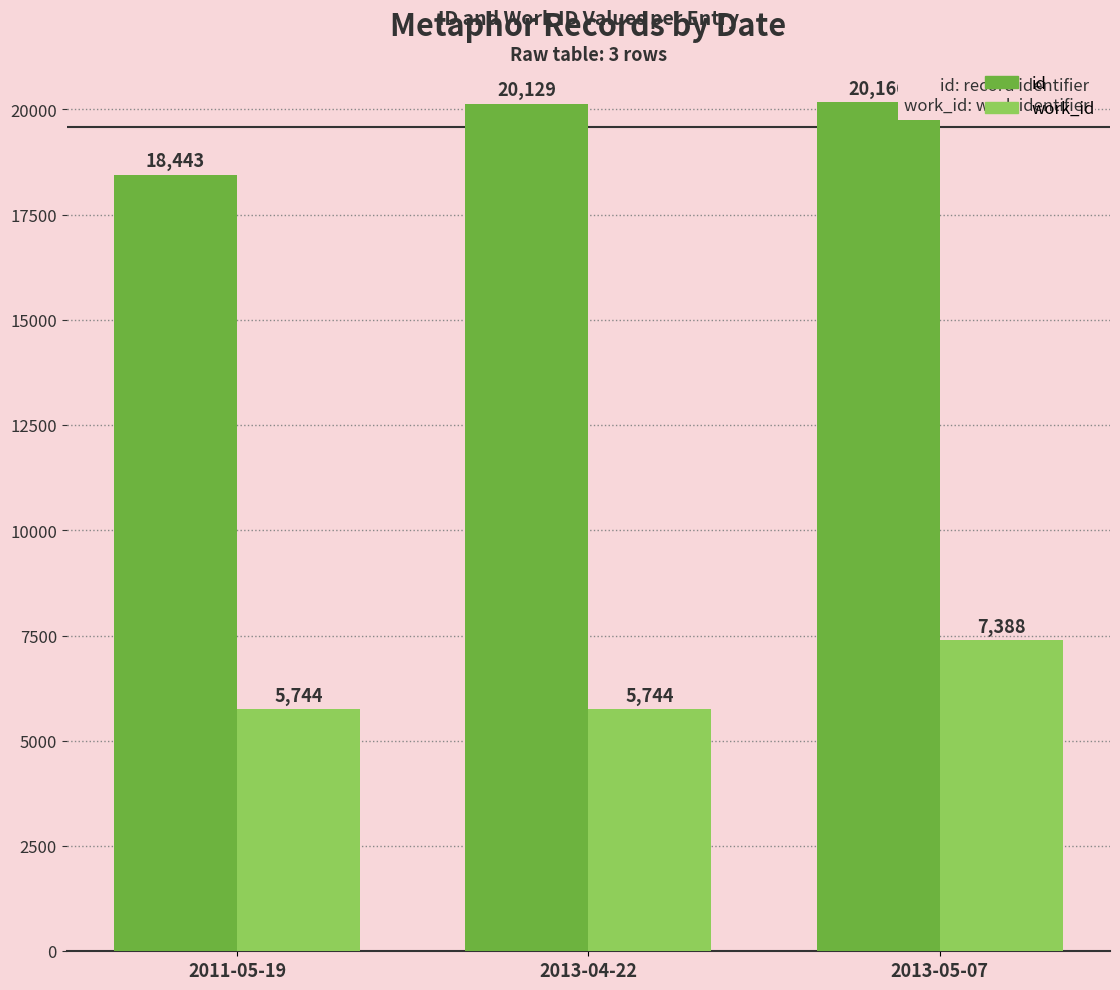

What is the difference between the second highest and minimum values in the id series?

1686